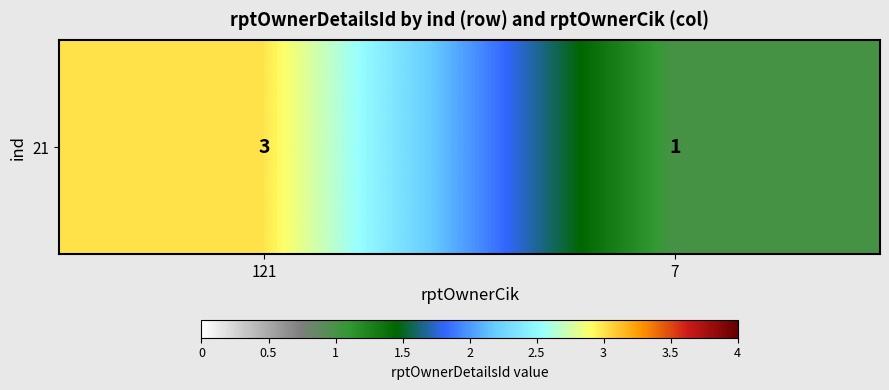

Rank the categories by value from lowest to highest.

7, 121